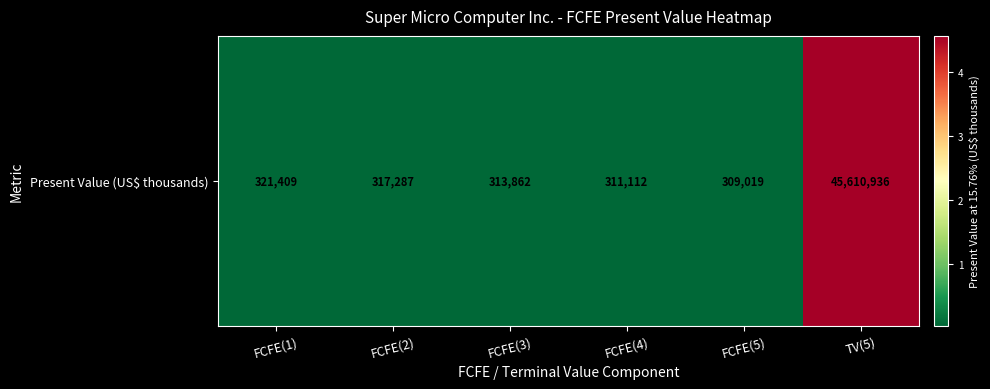

List the labels in order of value, smallest first.

FCFE(5), FCFE(4), FCFE(3), FCFE(2), FCFE(1), TV(5)